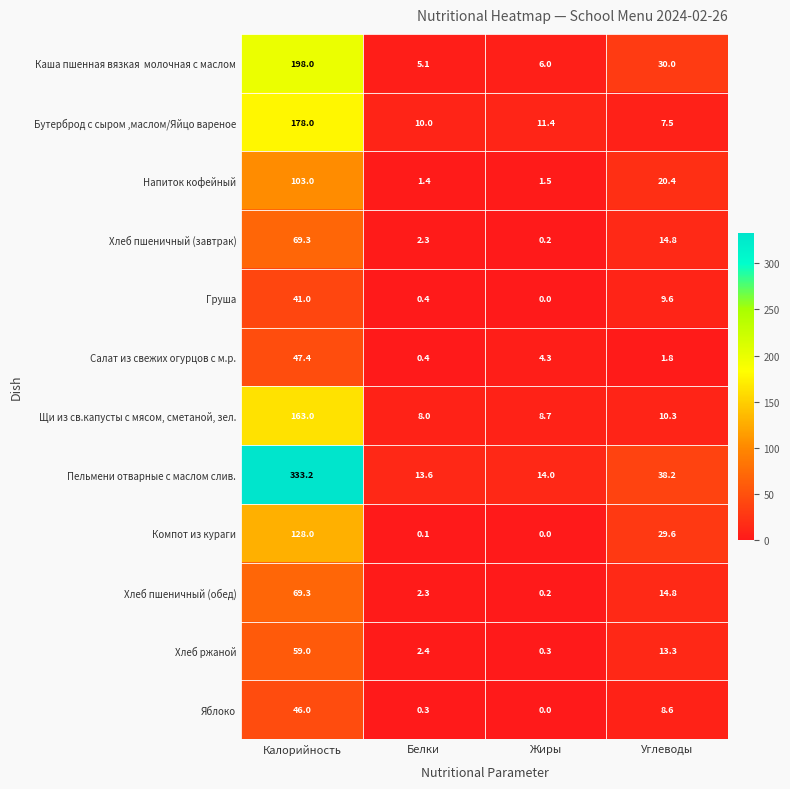

The Бутерброд с сыром ,маслом/Яйцо вареное series shows 10.0 at Белки. True or false?

True